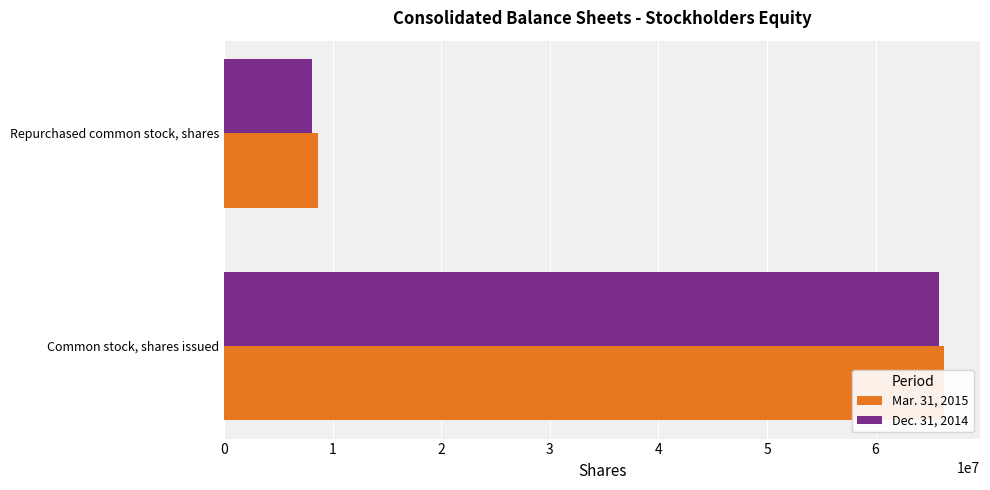

List the series in order of their peak value, highest first.

Mar. 31, 2015, Dec. 31, 2014